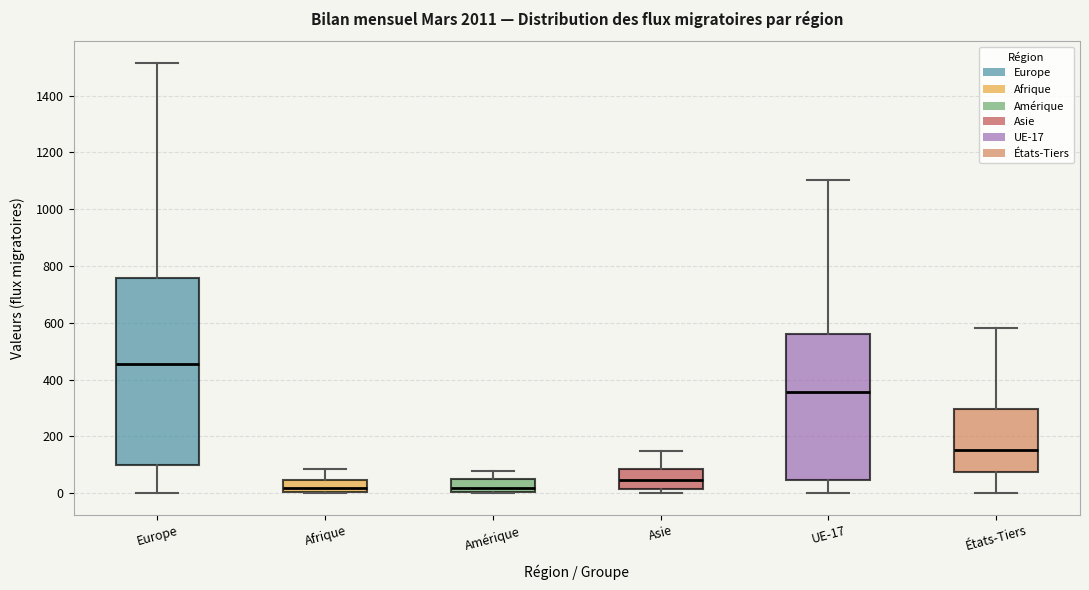

Which box has the highest median line?

Europe